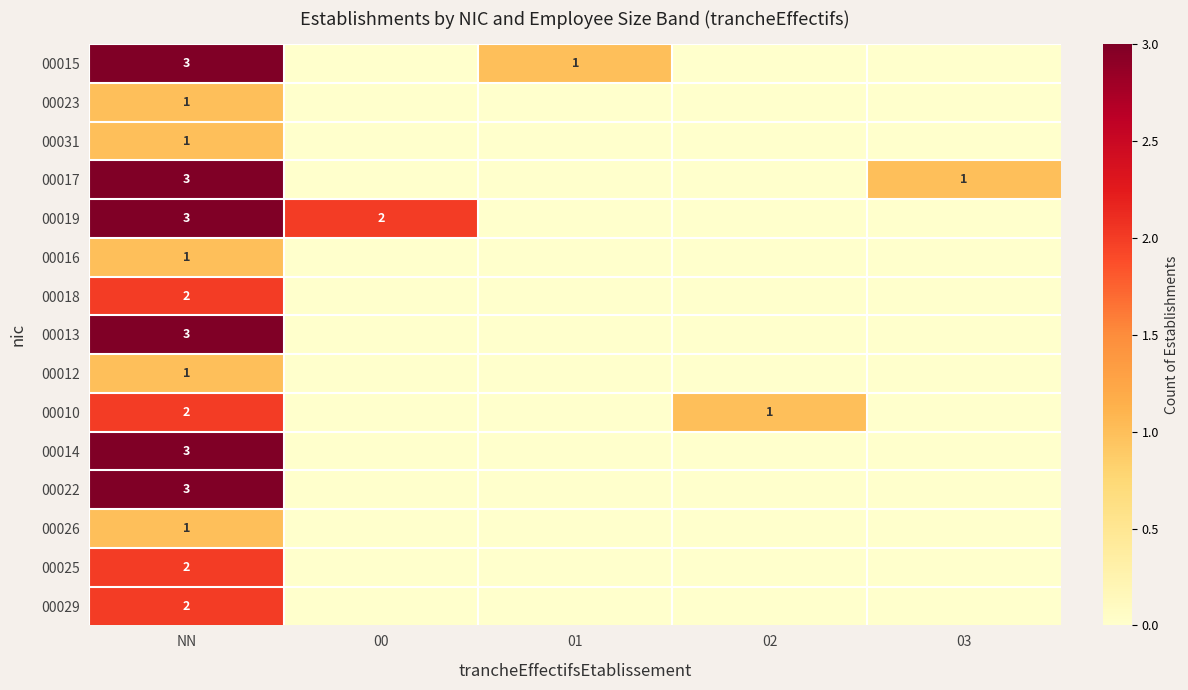

How many data points does each series have?

5